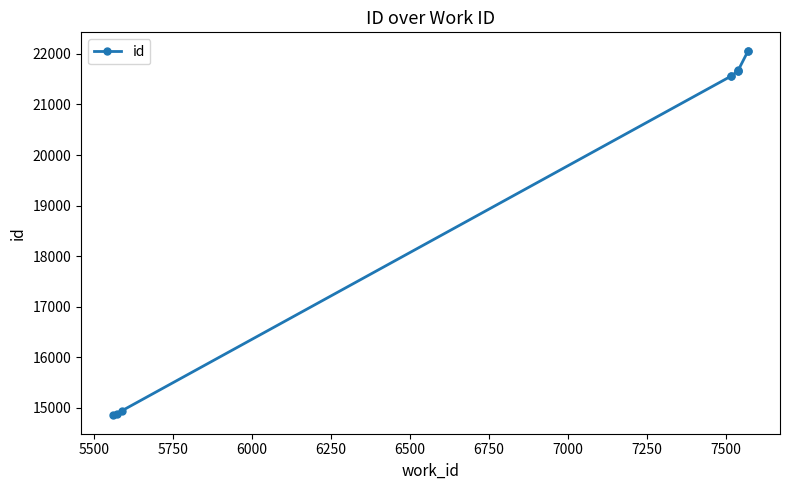

Is it true that the value at 6500 is 5539?

False